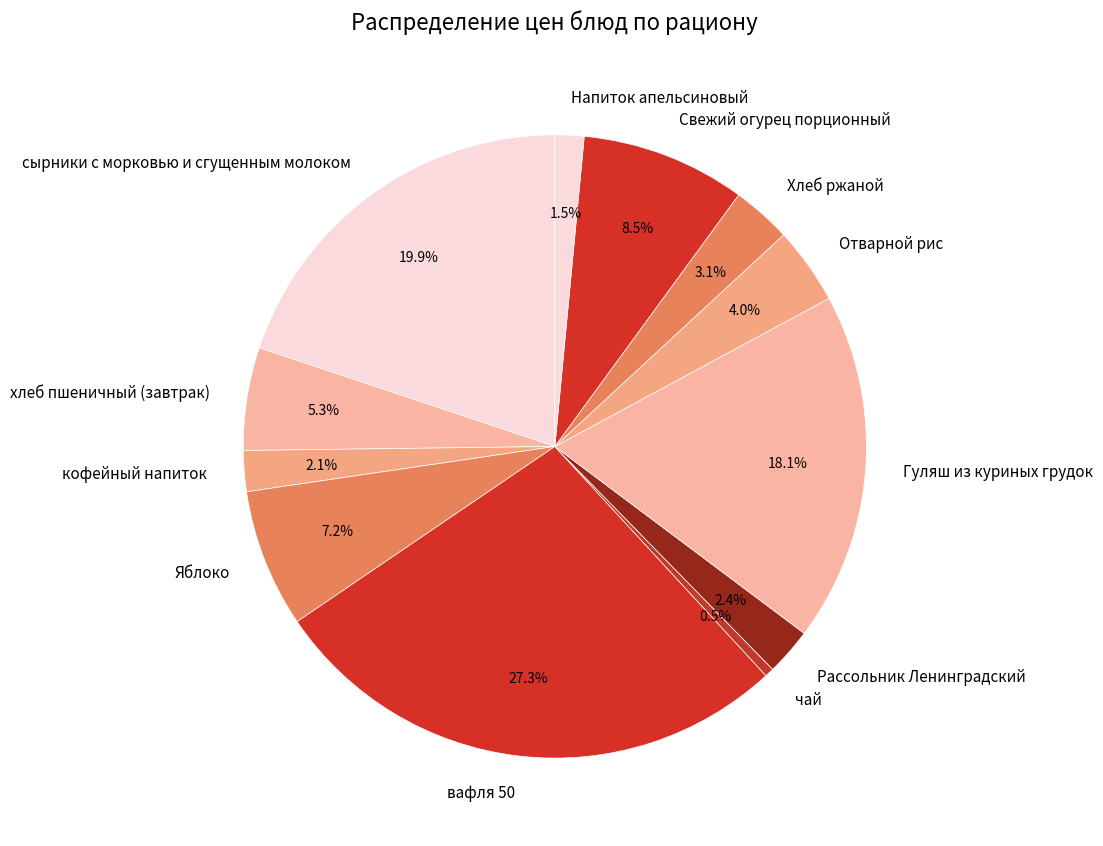

Combined, do хлеб пшеничный (завтрак) and вафля 50 account for over 50%?

No